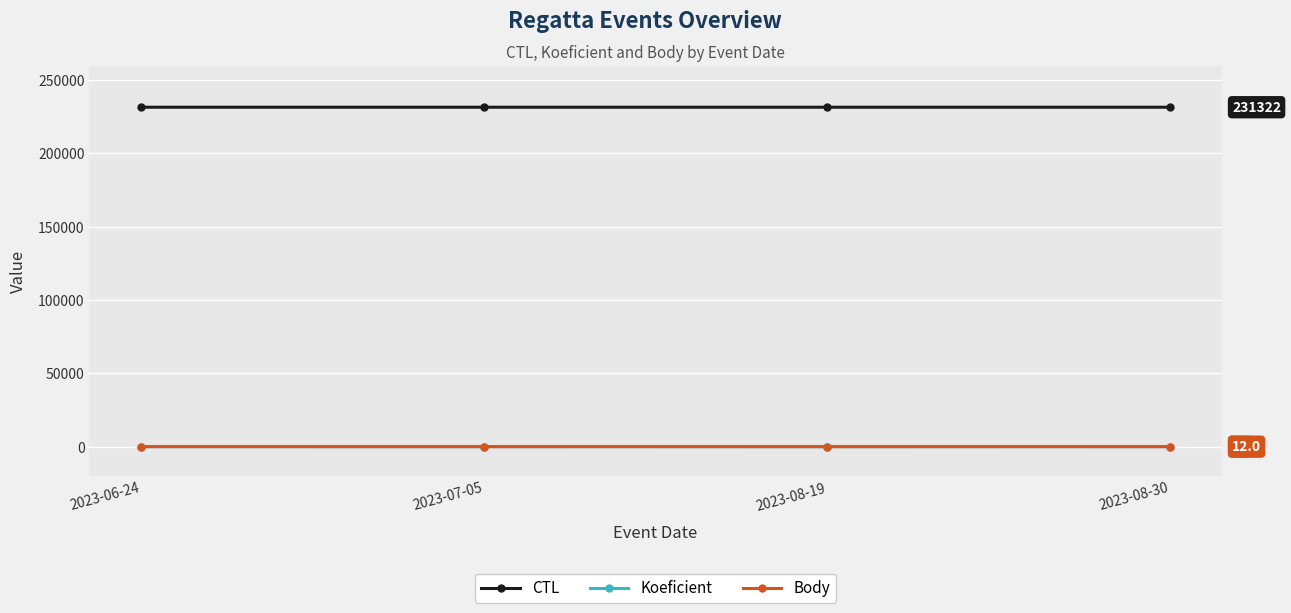

Rank the categories by Body value from highest to lowest.

2023-07-05, 2023-08-30, 2023-06-24, 2023-08-19